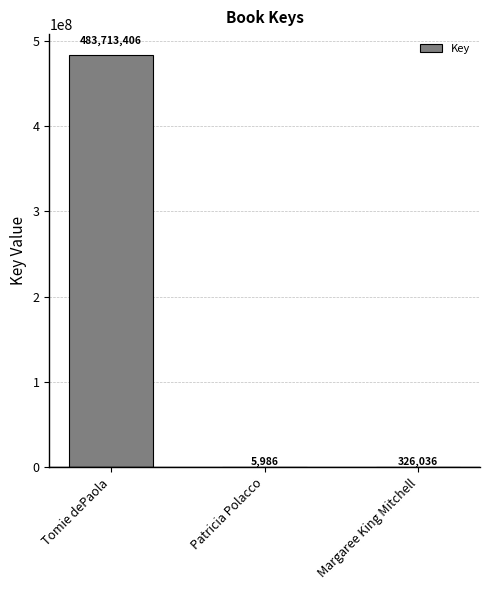

Which has a higher value, Margaree King Mitchell or Patricia Polacco?

Margaree King Mitchell